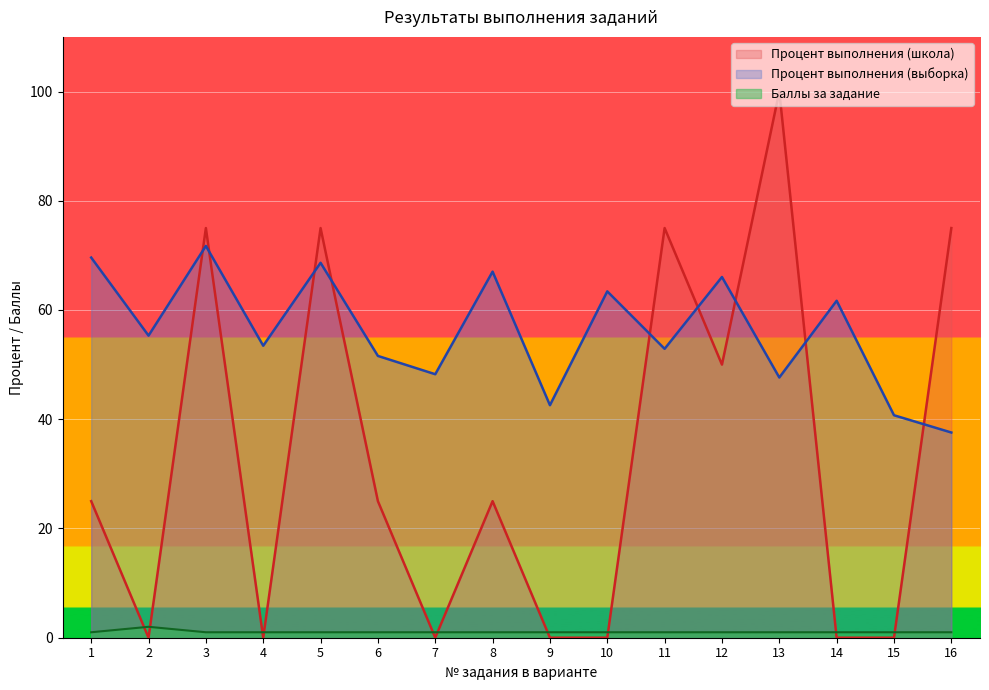

True or false: Баллы за задание and Процент выполнения (школа) cross at least once.

True